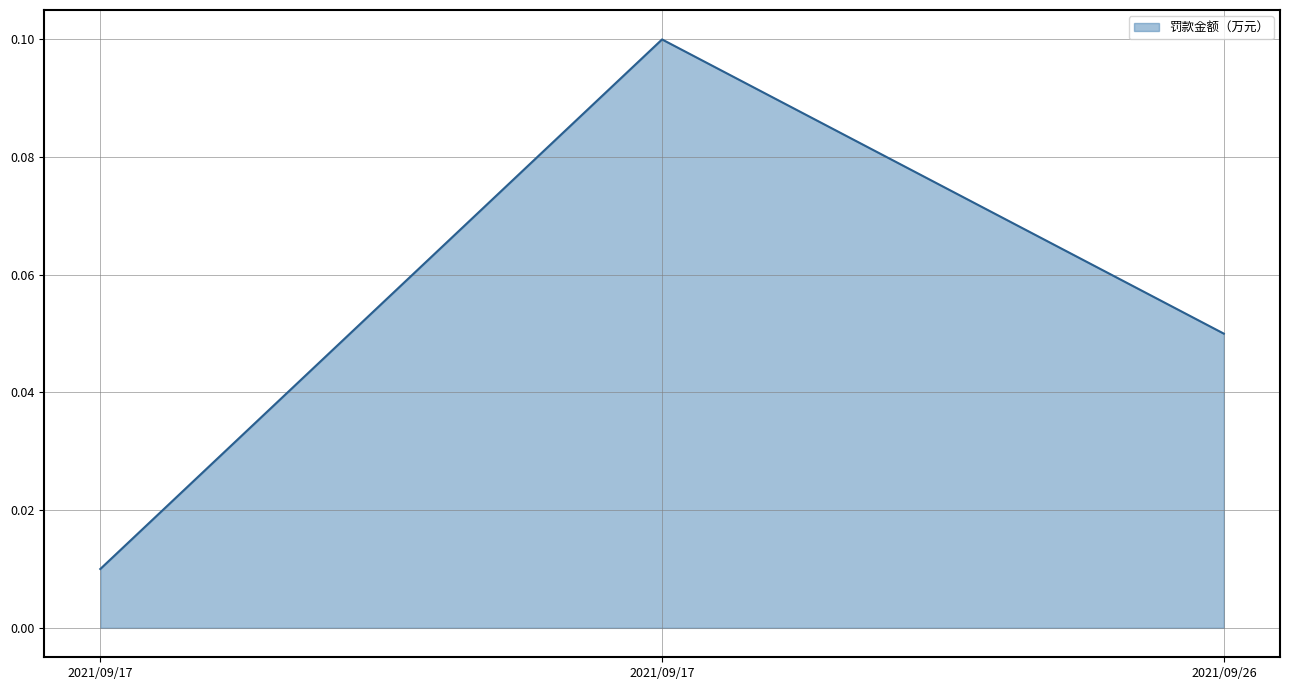

The chart shows a value of 0.1 at 2021/09/17. True or false?

True